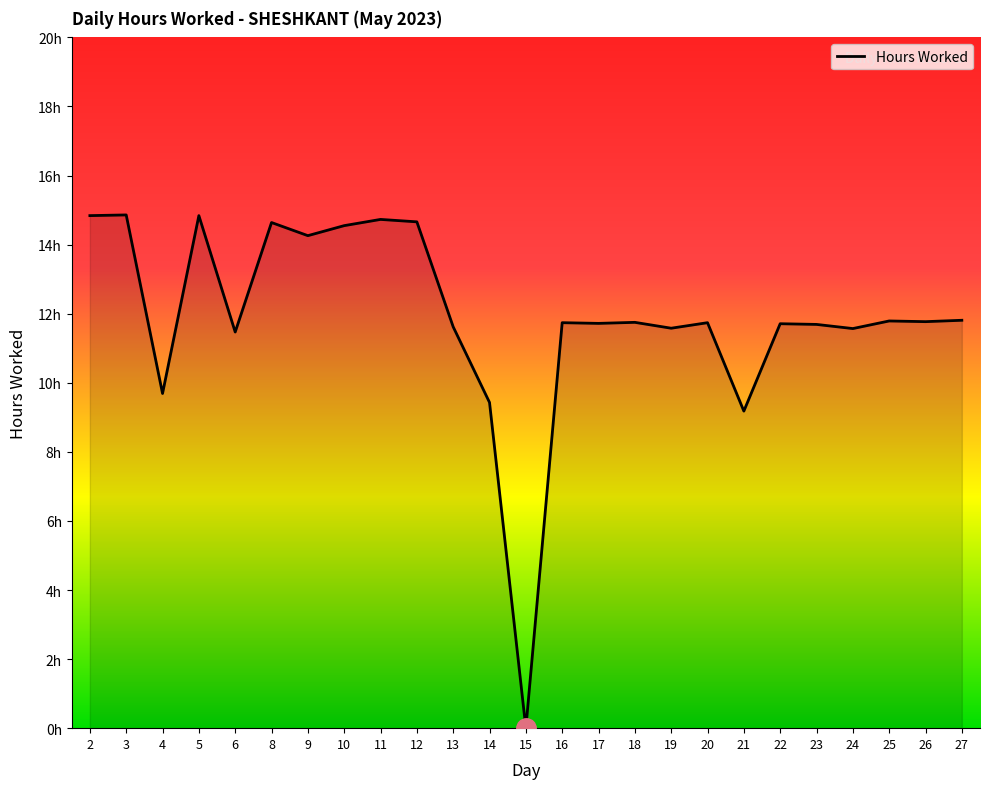

The value at 22 is 19.5. True or false?

False